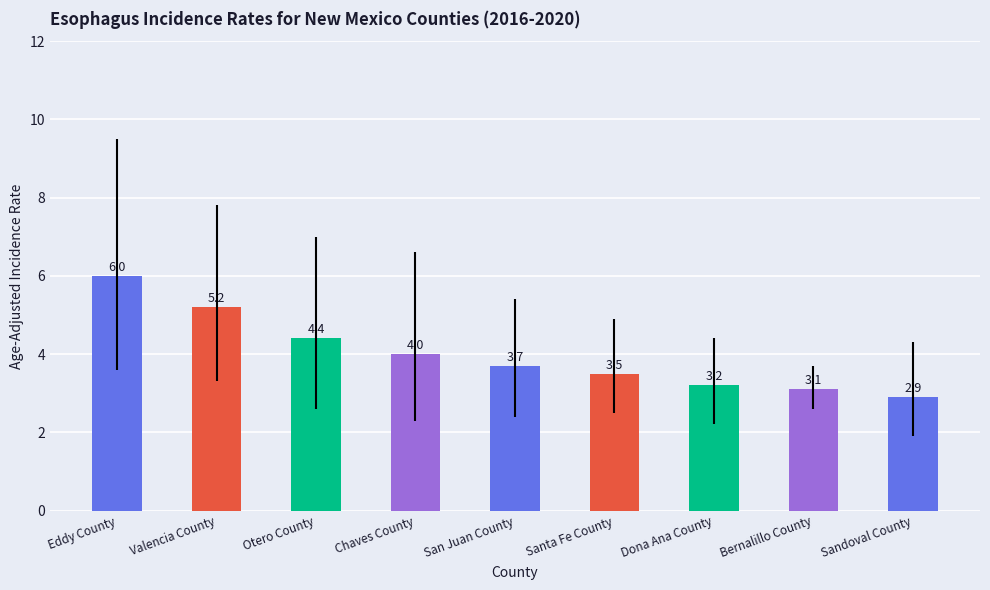

What is the difference between the maximum and second lowest values?

2.9